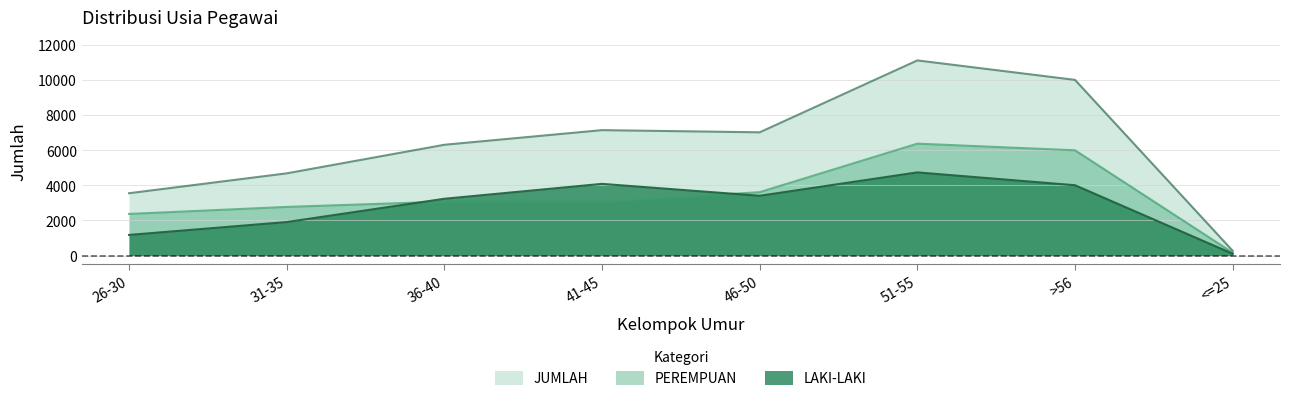

True or false: LAKI-LAKI has more than 1 interior local peaks.

True